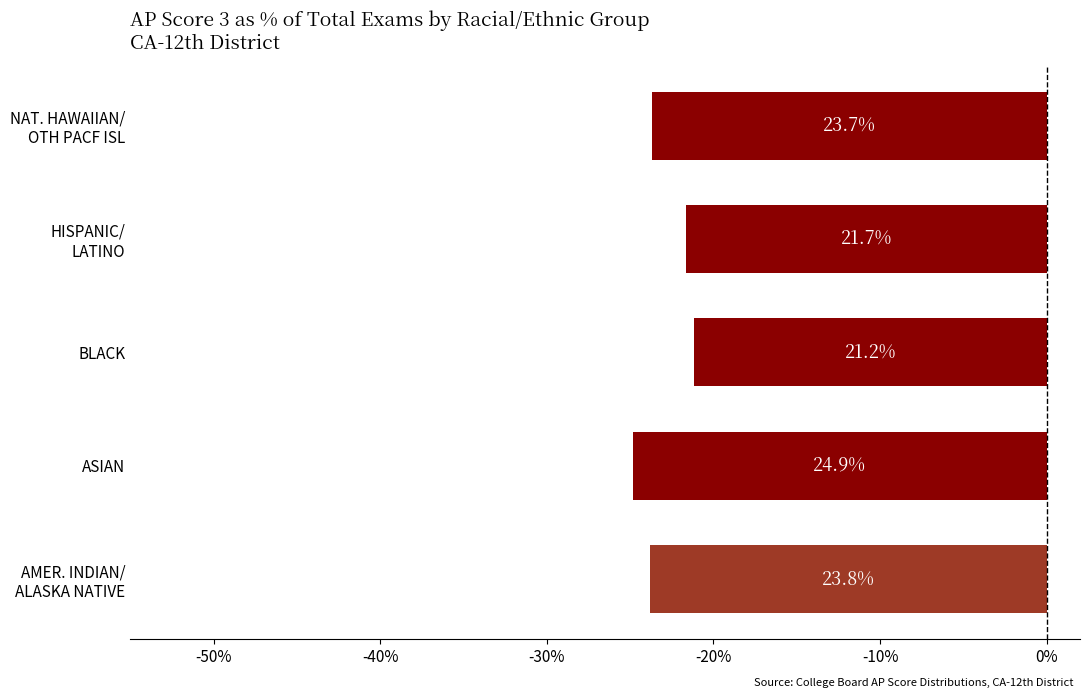

How many bars are there in total?

5